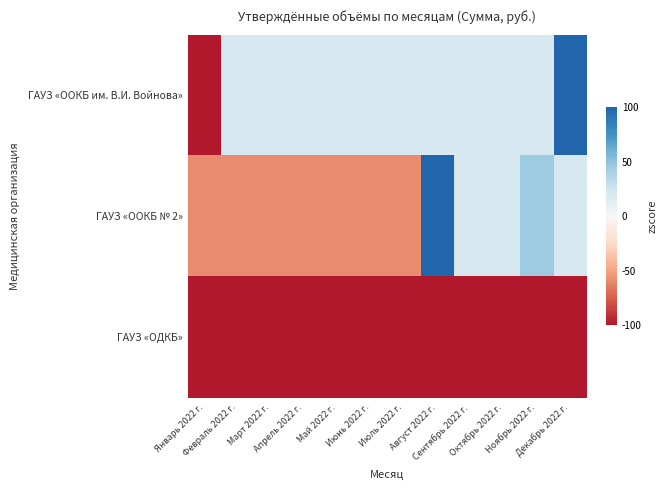

What is the total value across all series at Январь 2022 г.?

-480.0